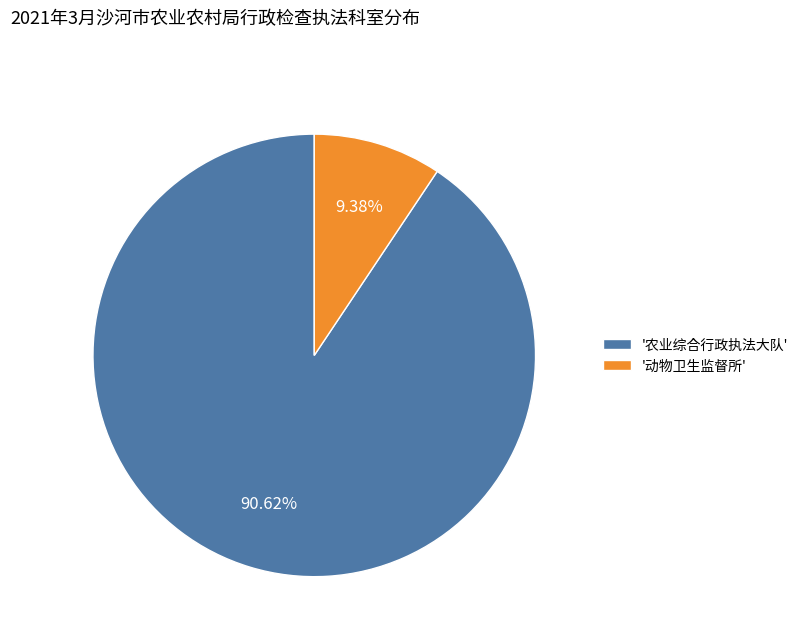

Between '动物卫生监督所' and '农业综合行政执法大队', which is larger?

'农业综合行政执法大队'